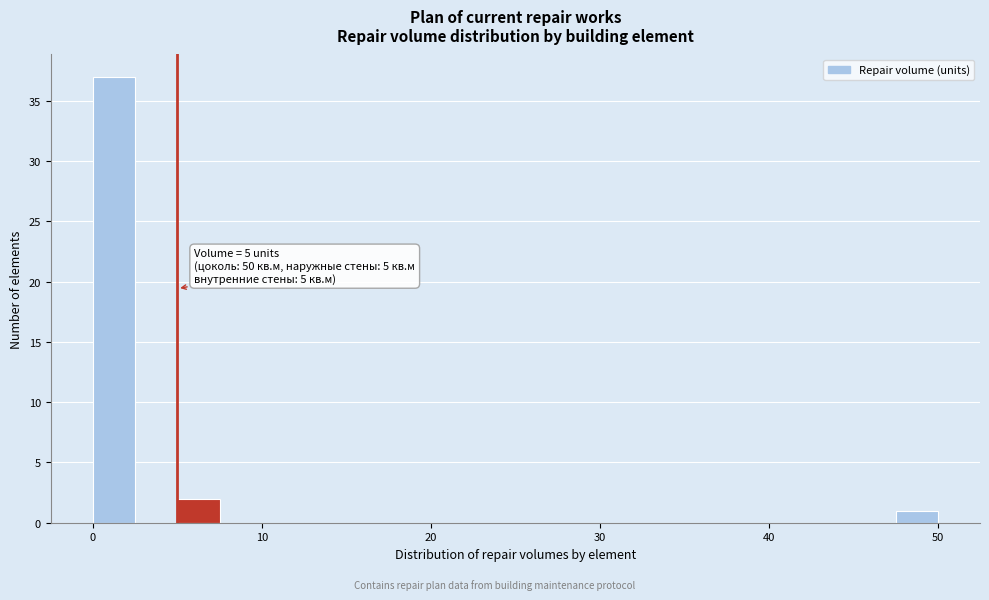

Read against the x-axis, roughly where is the centre of the tallest bar?

1